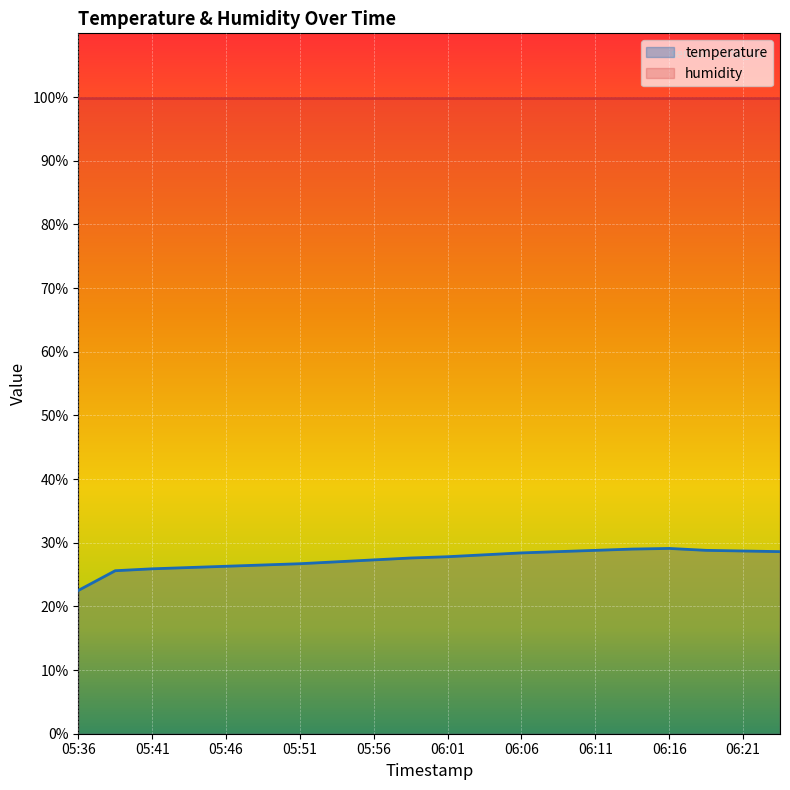

What is the label of the 4th point from the right?

06:16